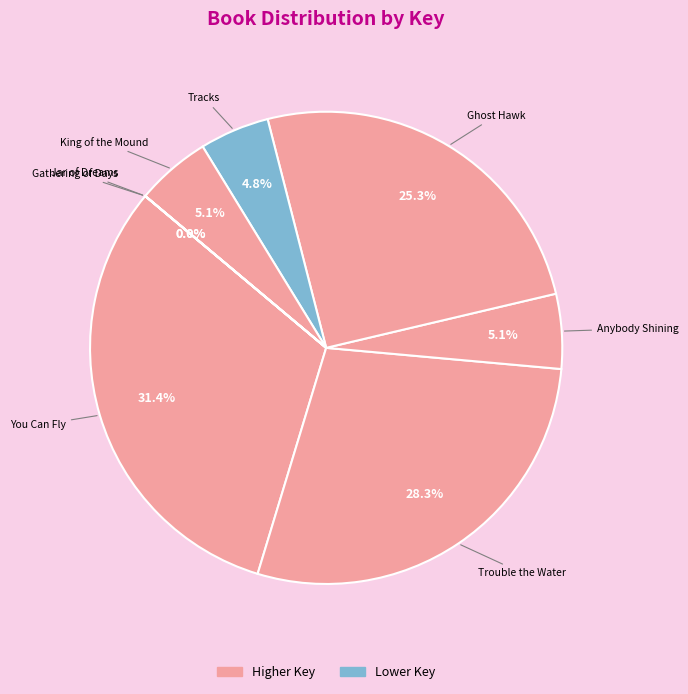

Which slice is the largest?

You Can Fly